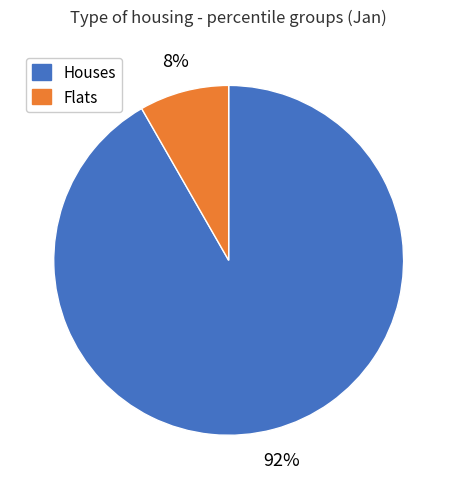

Does any single category account for the majority?

Yes